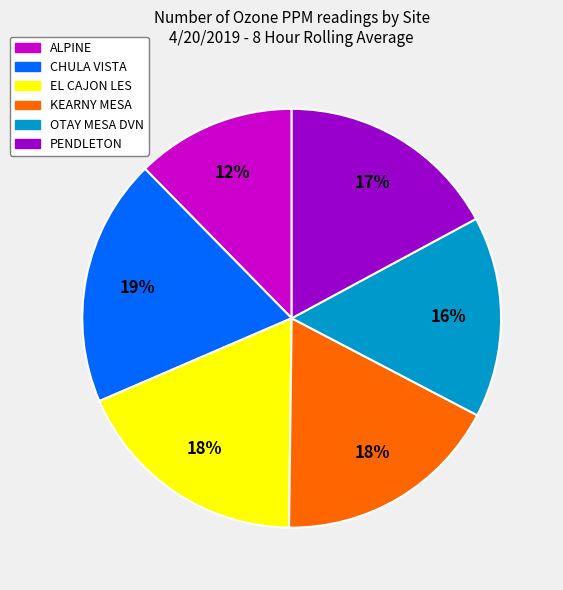

How many slices are in this pie chart?

6